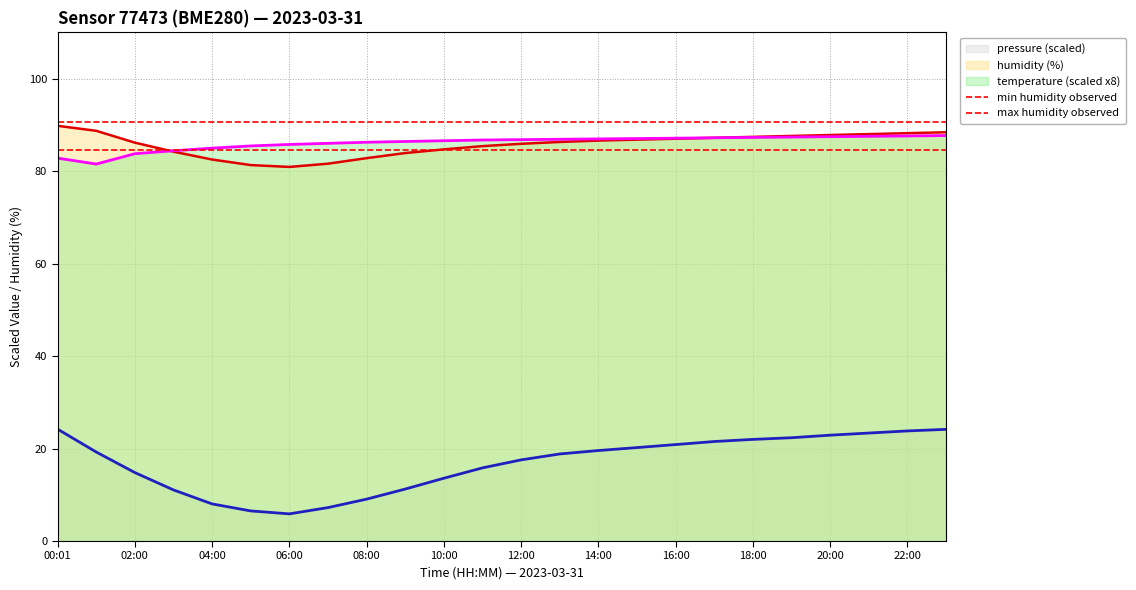

True or false: max humidity observed has a value of 90.6 at 00:01.

True